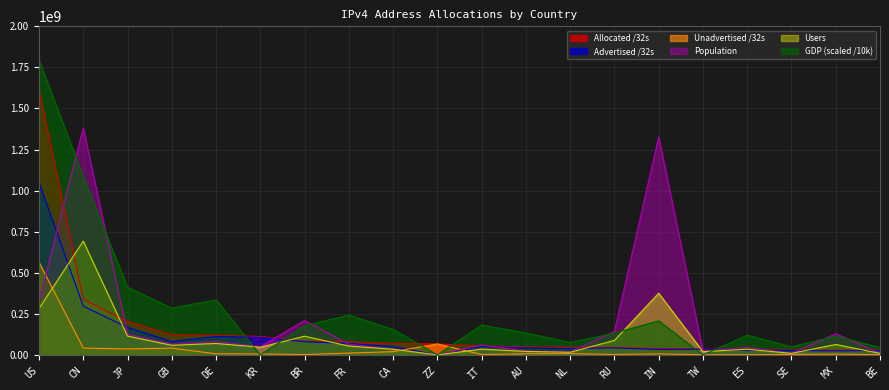

How many categories are shown in the chart?

20